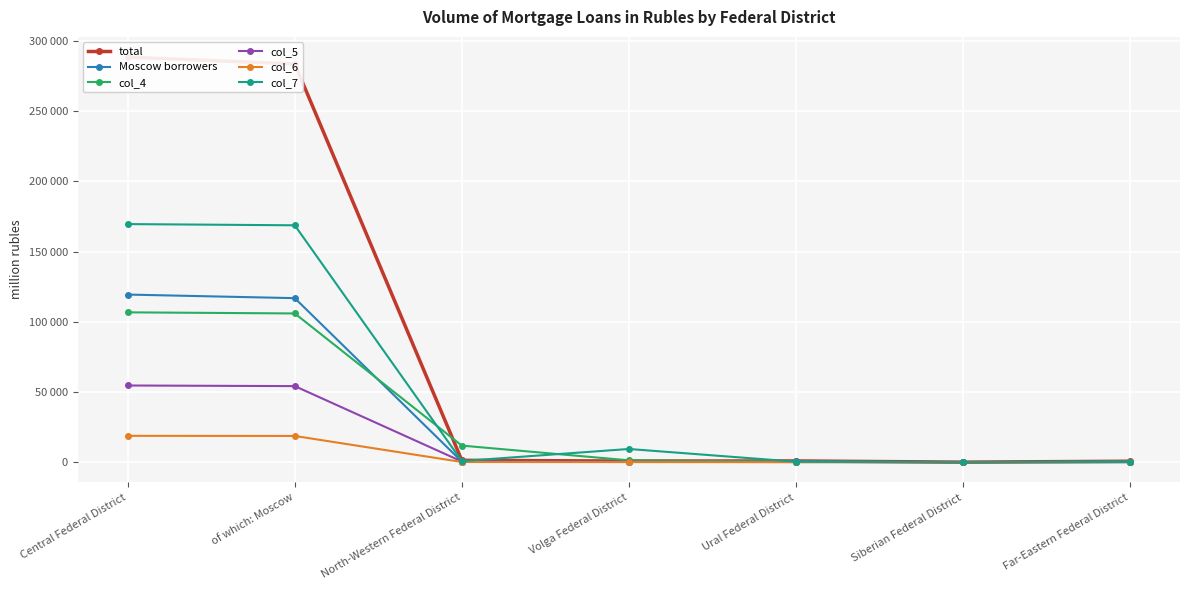

True or false: col_4 has more than 1 interior local peaks.

False